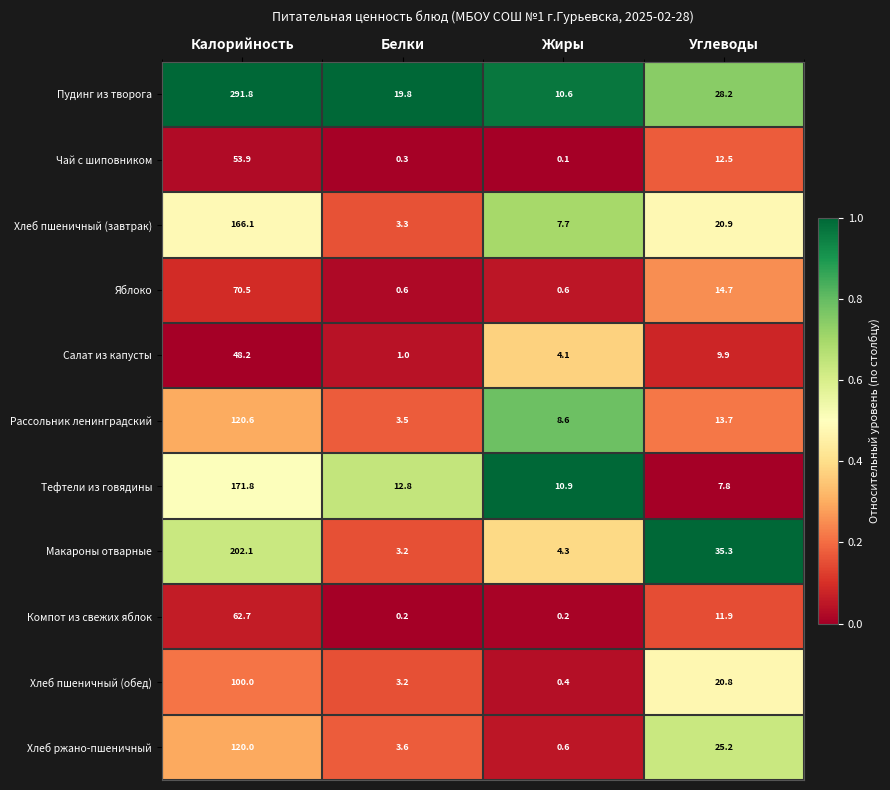

True or false: Тефтели из говядины has a value of 12.8 at Белки.

True